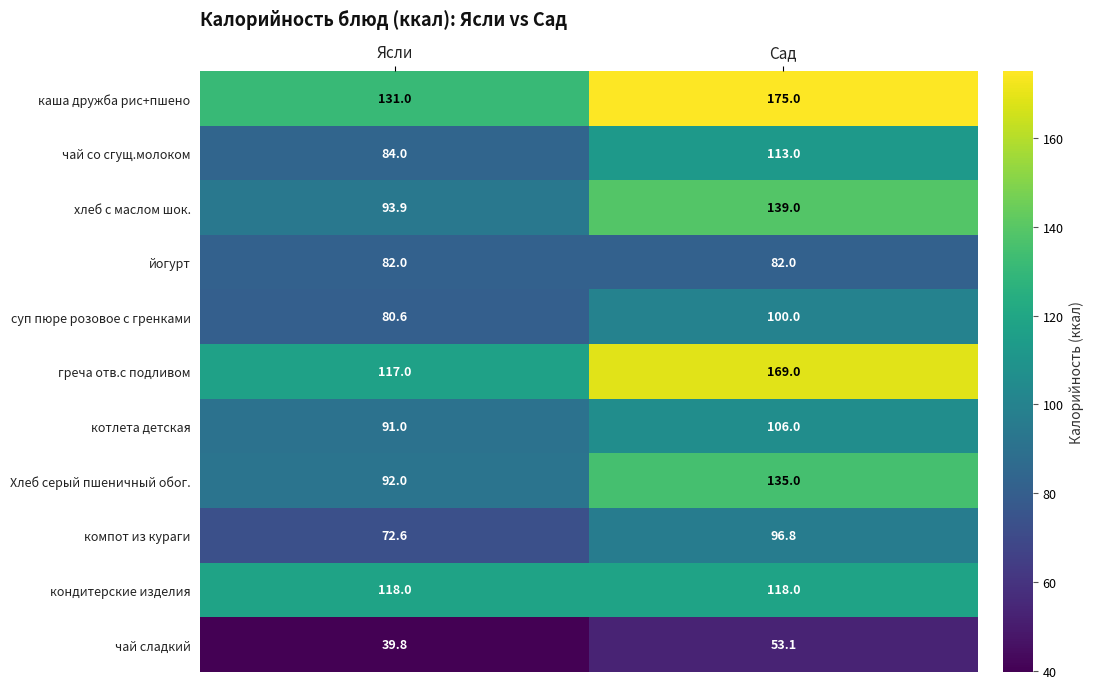

Reading right to left, extract all data points from this chart.

каша дружба рис+пшено: 175.0	131.0
чай со сгущ.молоком: 113.0	84.0
хлеб с маслом шок.: 139.0	93.9
йогурт: 82.0	82.0
суп пюре розовое с гренками: 100.0	80.6
греча отв.с подливом: 169.0	117.0
котлета детская: 106.0	91.0
Хлеб серый пшеничный обог.: 135.0	92.0
компот из кураги: 96.8	72.6
кондитерские изделия: 118.0	118.0
чай сладкий: 53.1	39.8